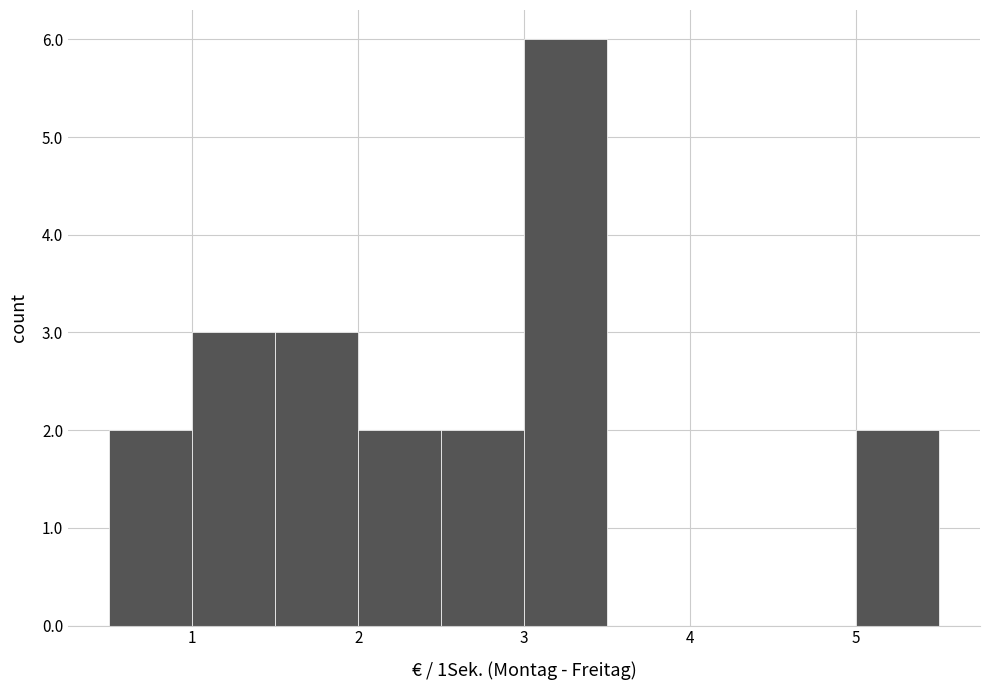

Reading left to right, transcribe this chart: for each bar, give the range it covers on the x-axis and its height. The values are not printed on the chart, so give them approximately, as read against the axis.

0.5 to 1.0: 2
1.0 to 1.5: 3
1.5 to 2.0: 3
2.0 to 2.5: 2
2.5 to 3.0: 2
3.0 to 3.5: 6
3.5 to 4.0: 0
4.0 to 4.5: 0
4.5 to 5.0: 0
5.0 to 5.5: 2